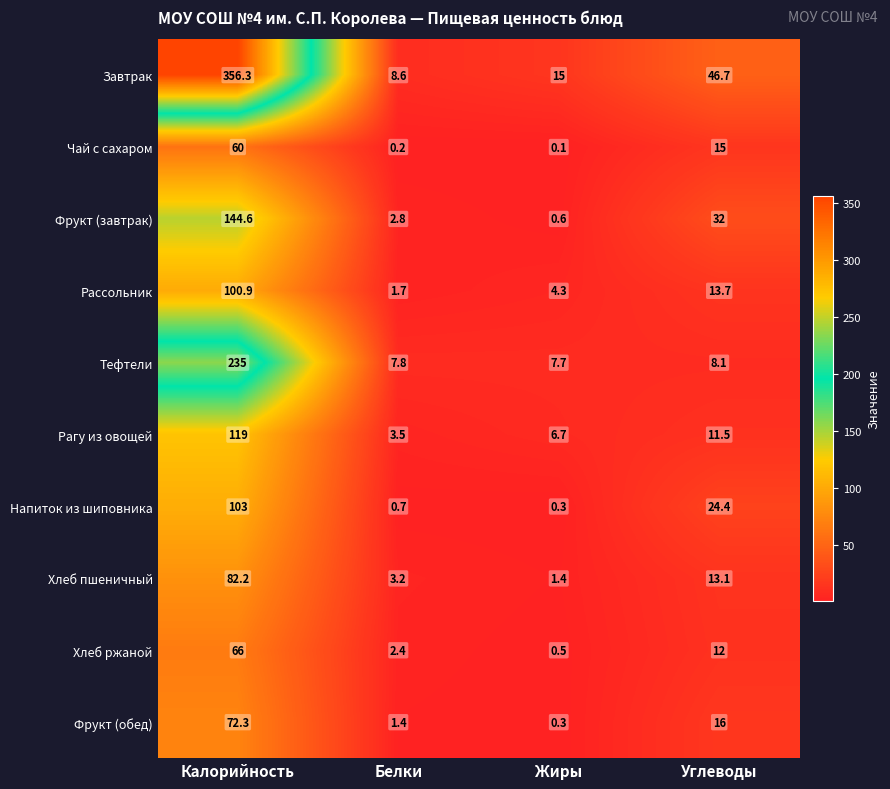

At how many categories does at least one series exceed 253?

1